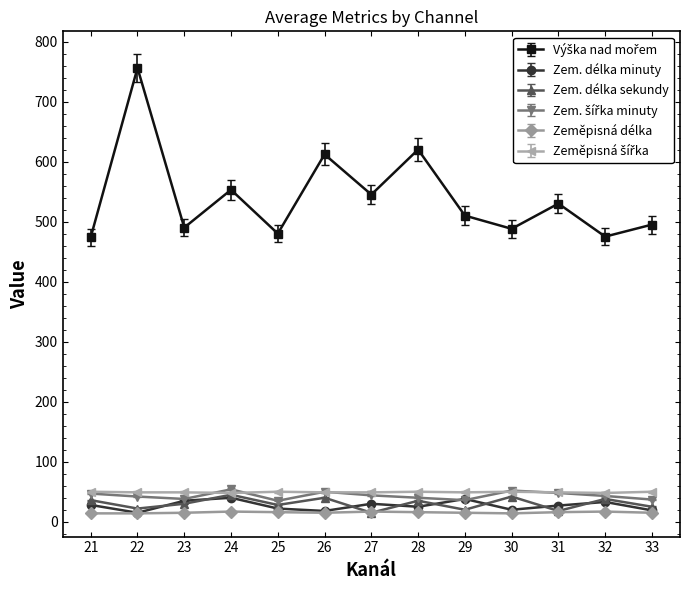

Is it true that Zem. délka minuty equals 25 at 28?

True